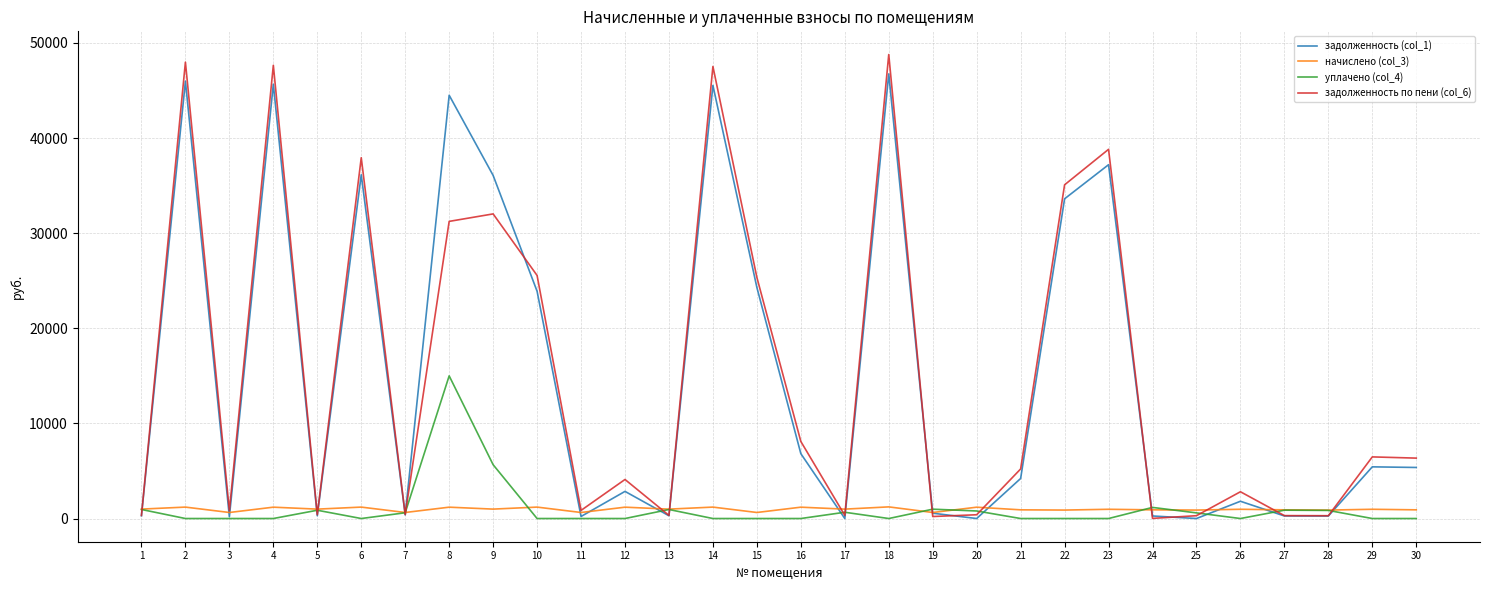

Which series has the widest spread of values?

задолженность по пени (col_6)